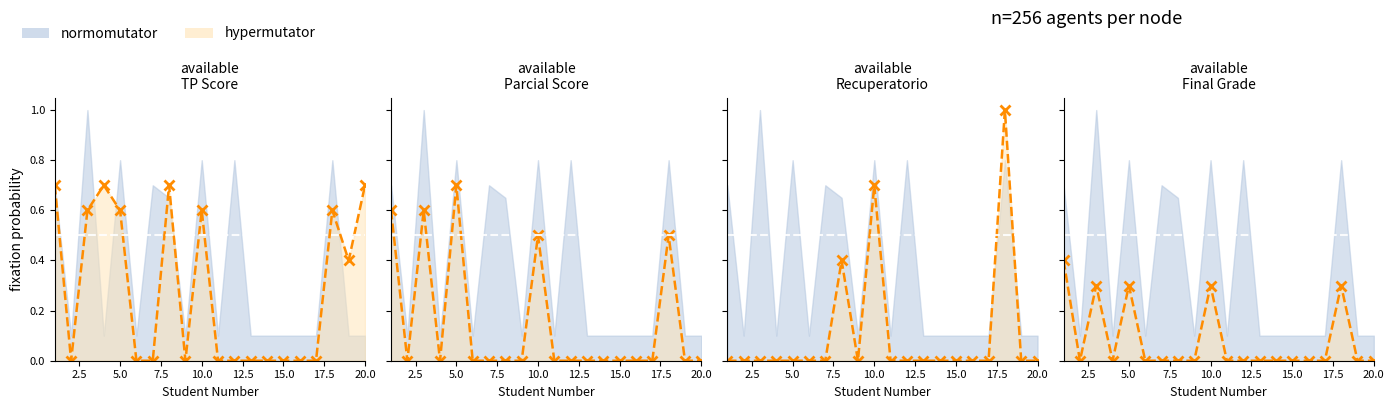

What is the difference between the maximum and second lowest values?

0.4